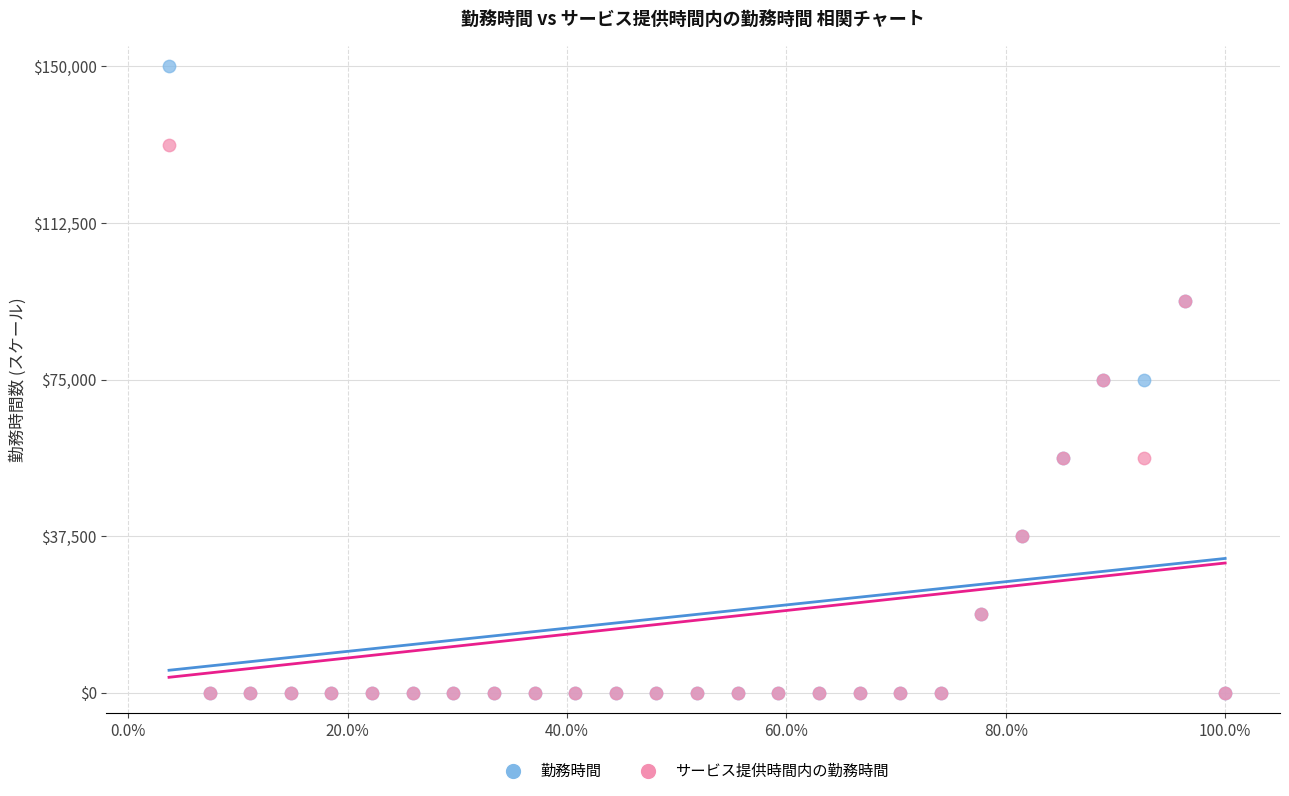

Which series contains the highest Y value?

勤務時間